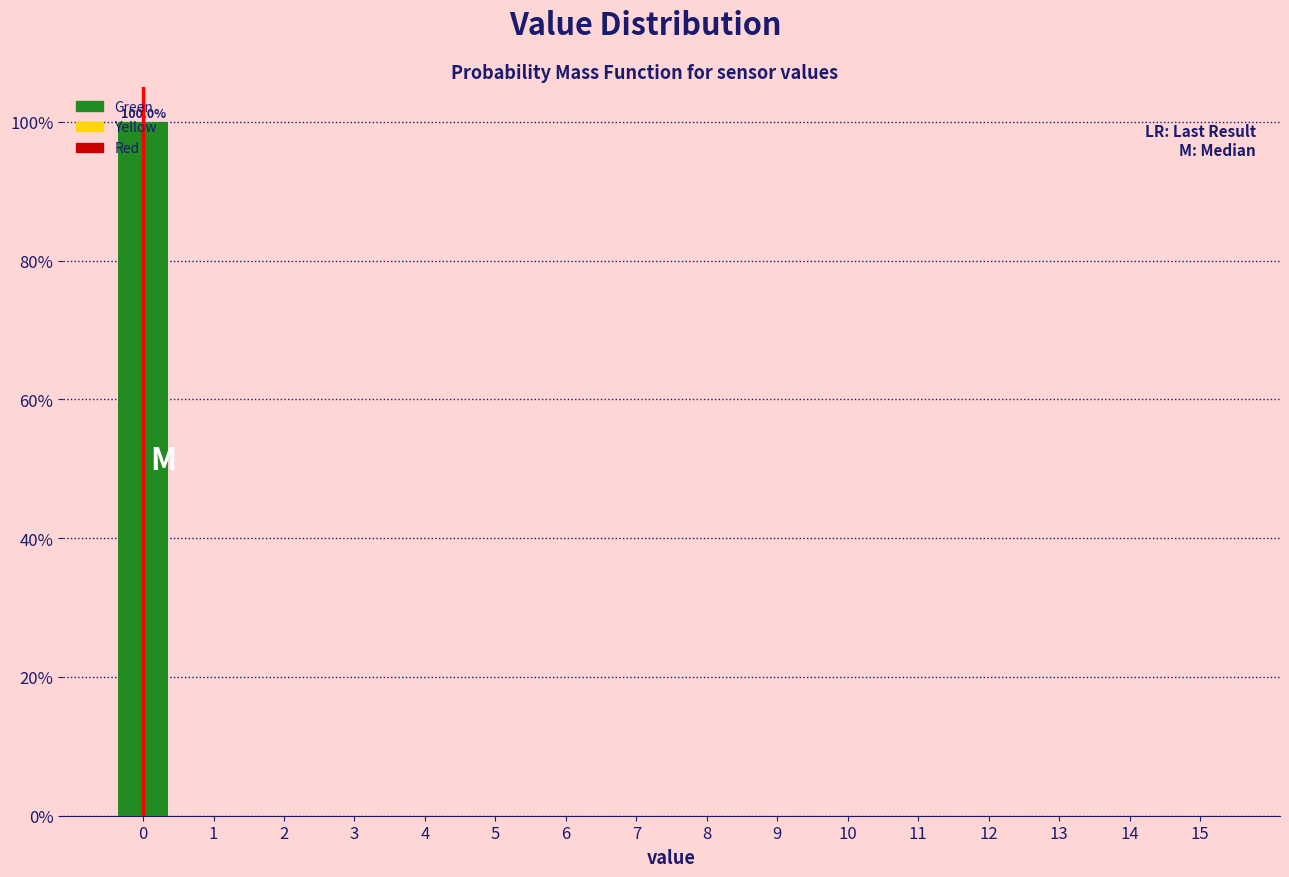

What is the sum of all values?

100